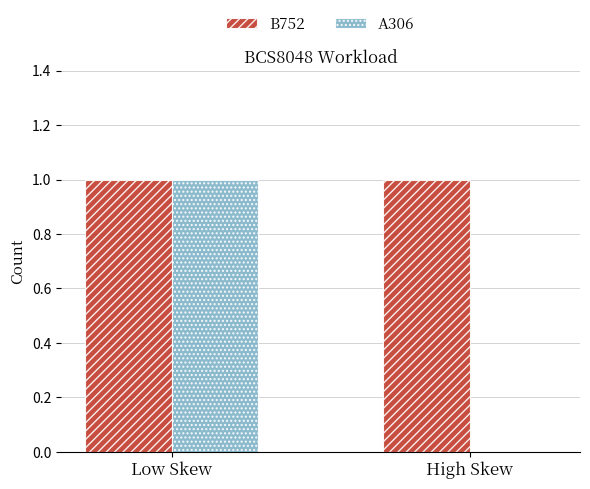

Is it true that A306 equals 0 at High Skew?

True